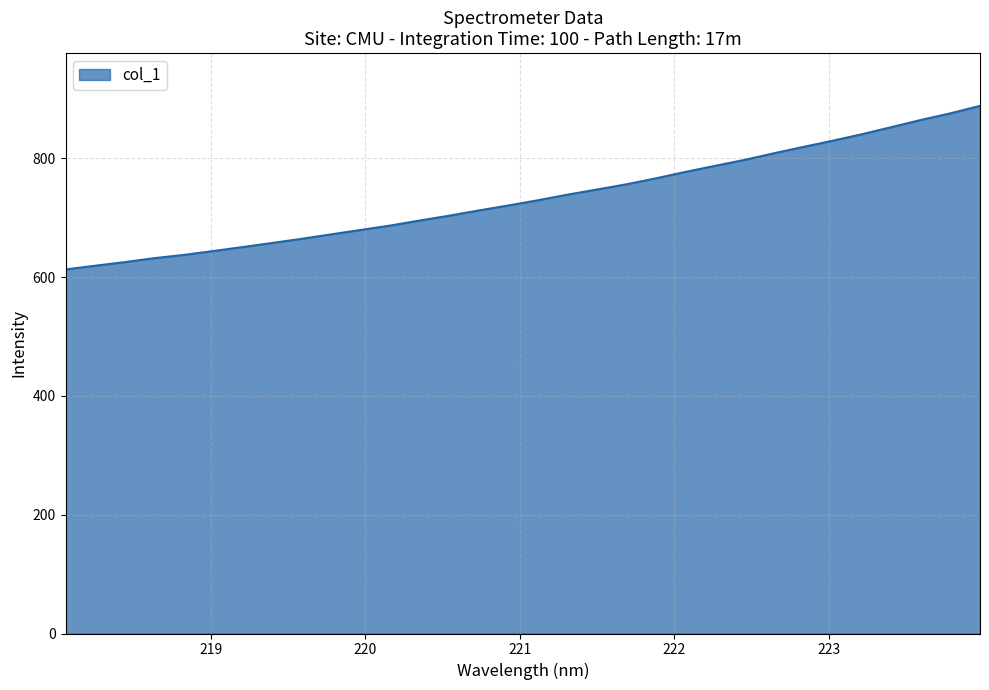

What is the greatest value displayed?

888.4